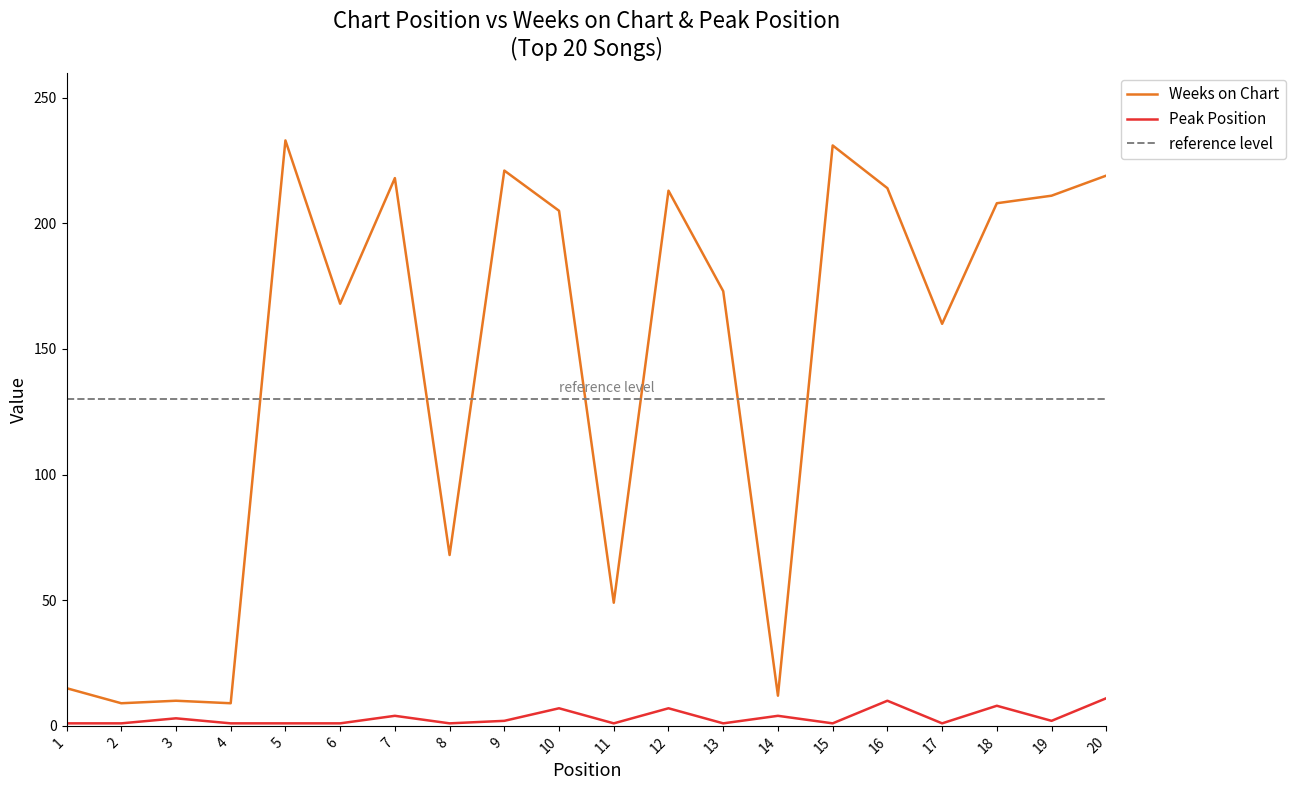

Reading right to left, what are all the values shown in this chart?

Weeks on Chart: 20=219	19=211	18=208	17=160	16=214	15=231	14=12	13=173	12=213	11=49	10=205	9=221	8=68	7=218	6=168	5=233	4=9	3=10	2=9	1=15
Peak Position: 20=11	19=2	18=8	17=1	16=10	15=1	14=4	13=1	12=7	11=1	10=7	9=2	8=1	7=4	6=1	5=1	4=1	3=3	2=1	1=1